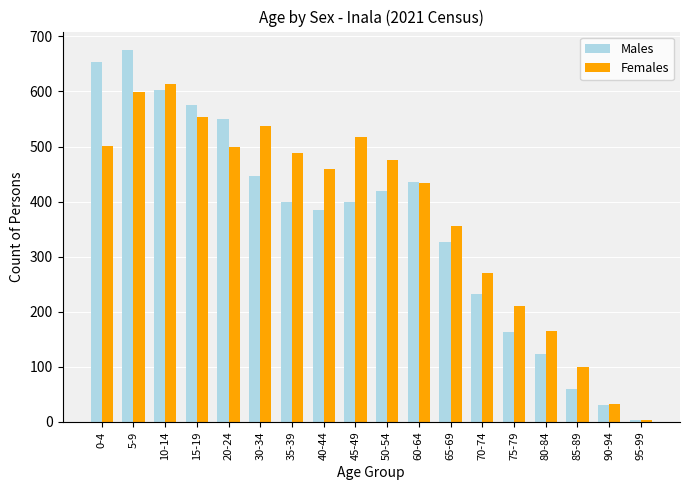

What is the total value across all series at 45-49?

918